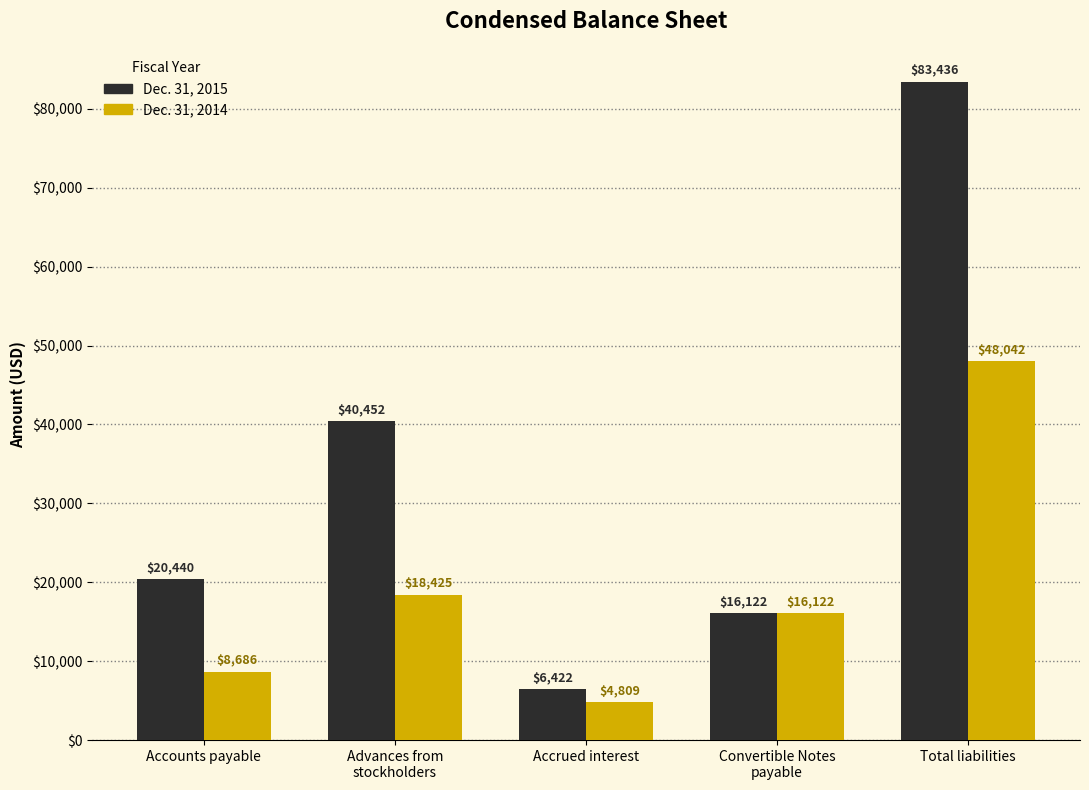

What is the sum of the Dec. 31, 2014 values at Accounts payable and Advances from
stockholders?

27111